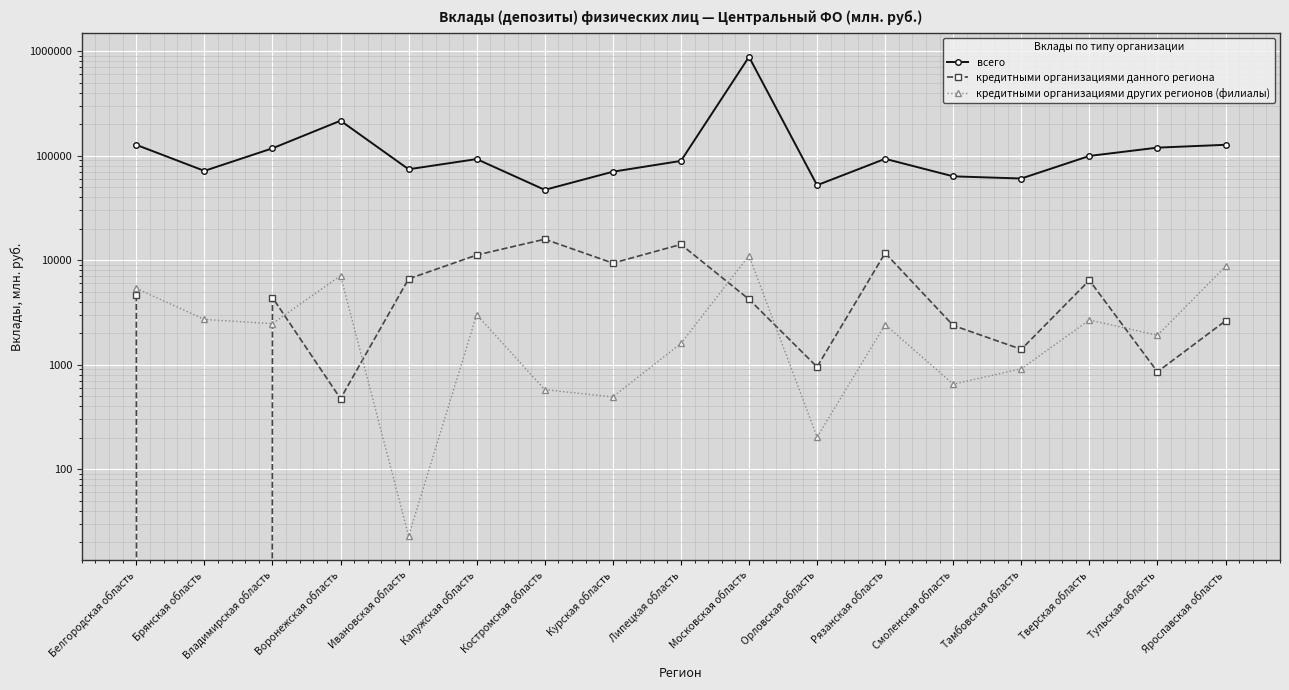

What is the approximate value of всего at Московская область, to the nearest 10?

879950